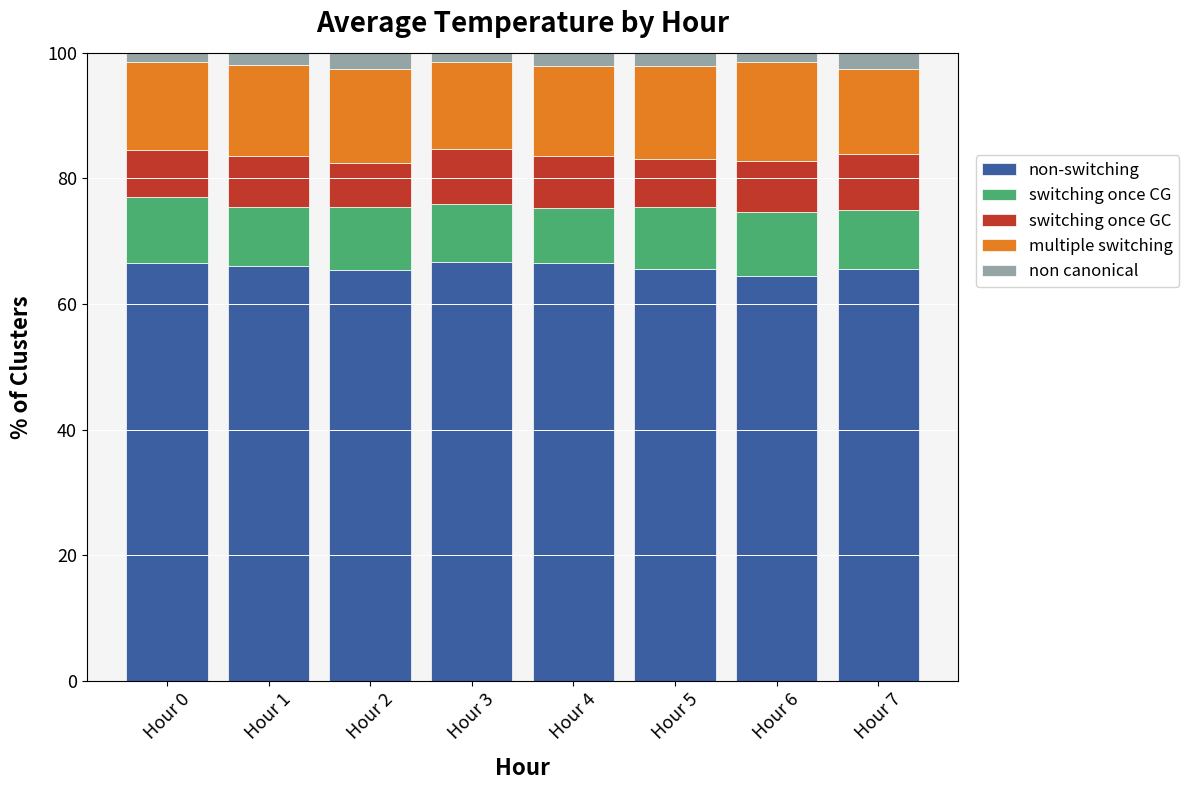

What is the highest value of the non-switching series?

66.7